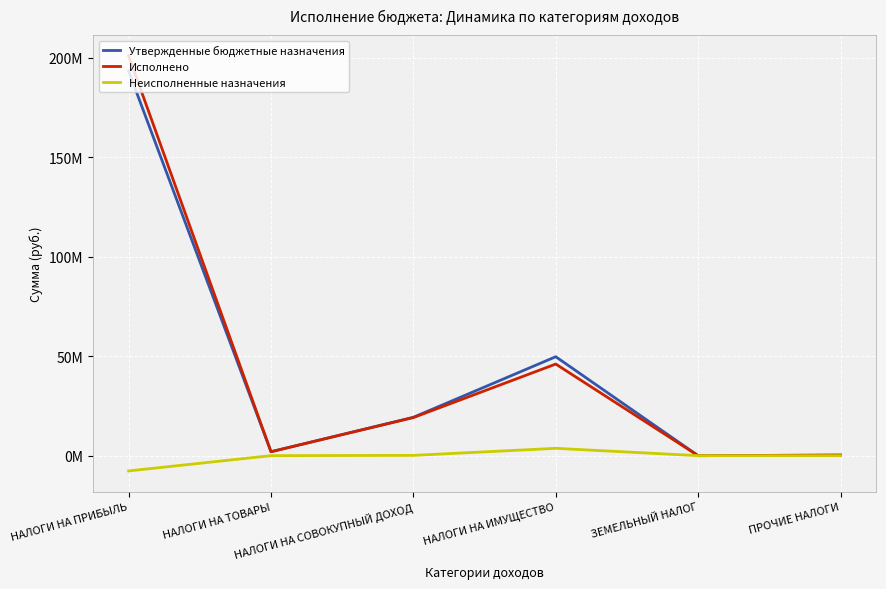

Does the chart have visible grid lines?

Yes